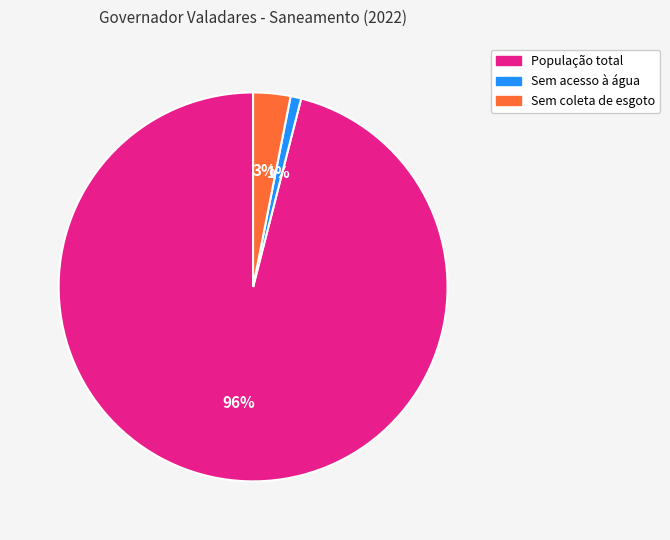

Between População total and Sem acesso à água, which is larger?

População total